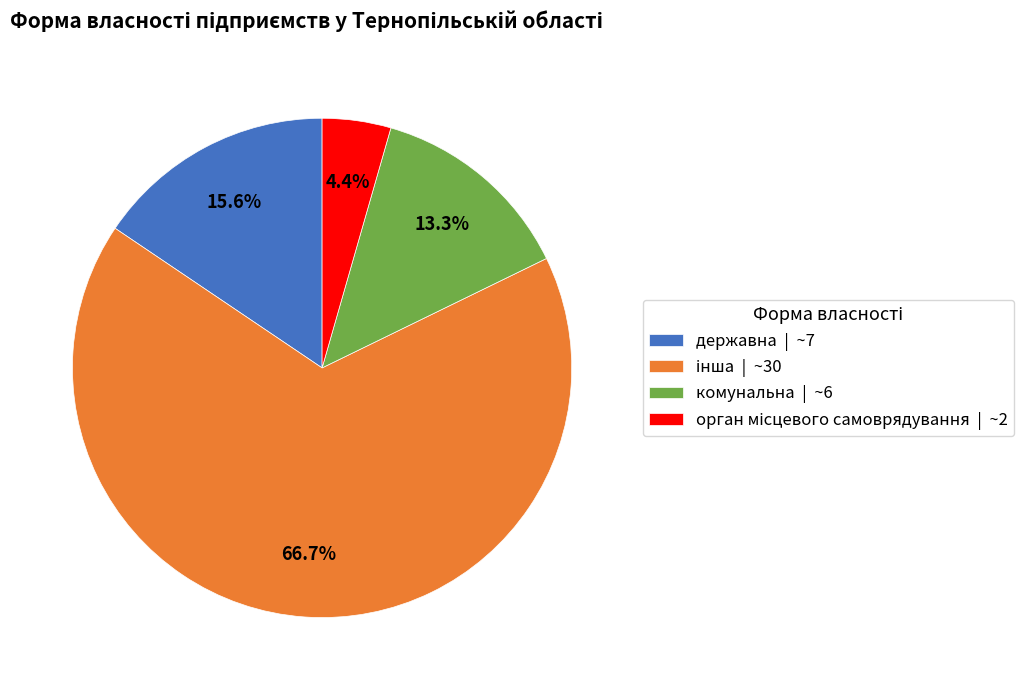

Does державна | ~7 represent more than half of the total?

No